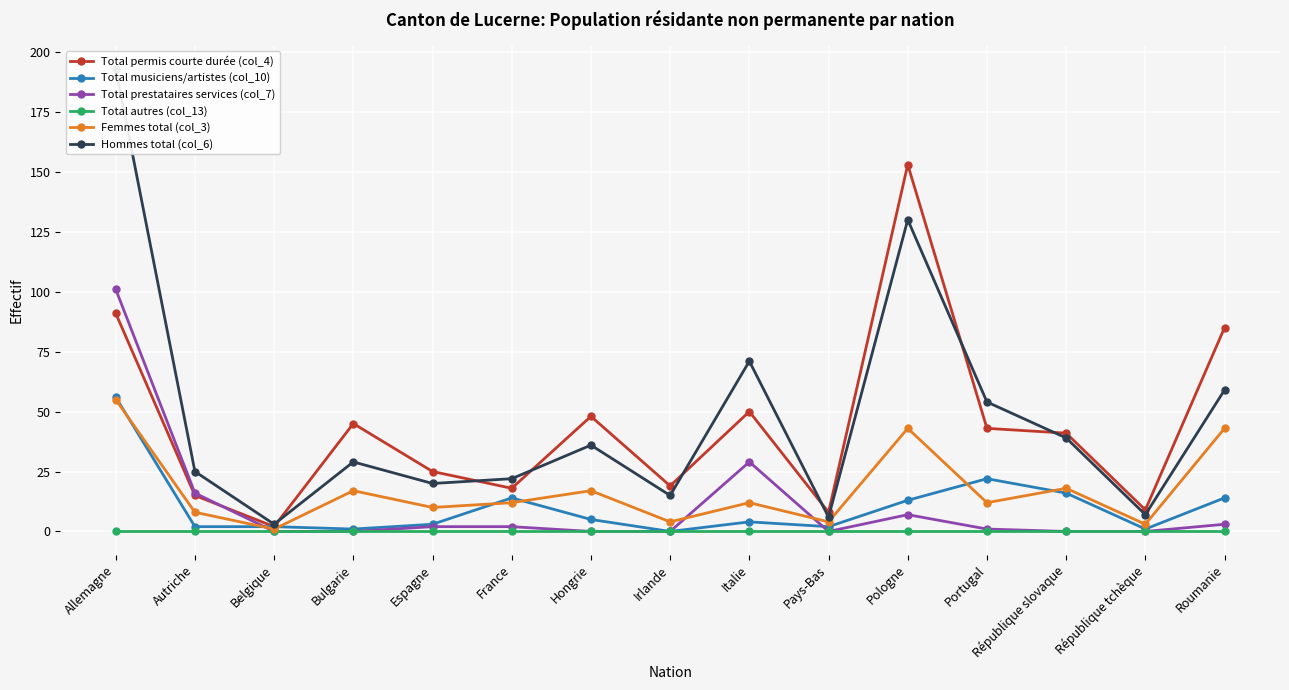

Which series ends up on top after the final intersection of Total permis courte durée (col_4) and Total prestataires services (col_7)?

Total permis courte durée (col_4)